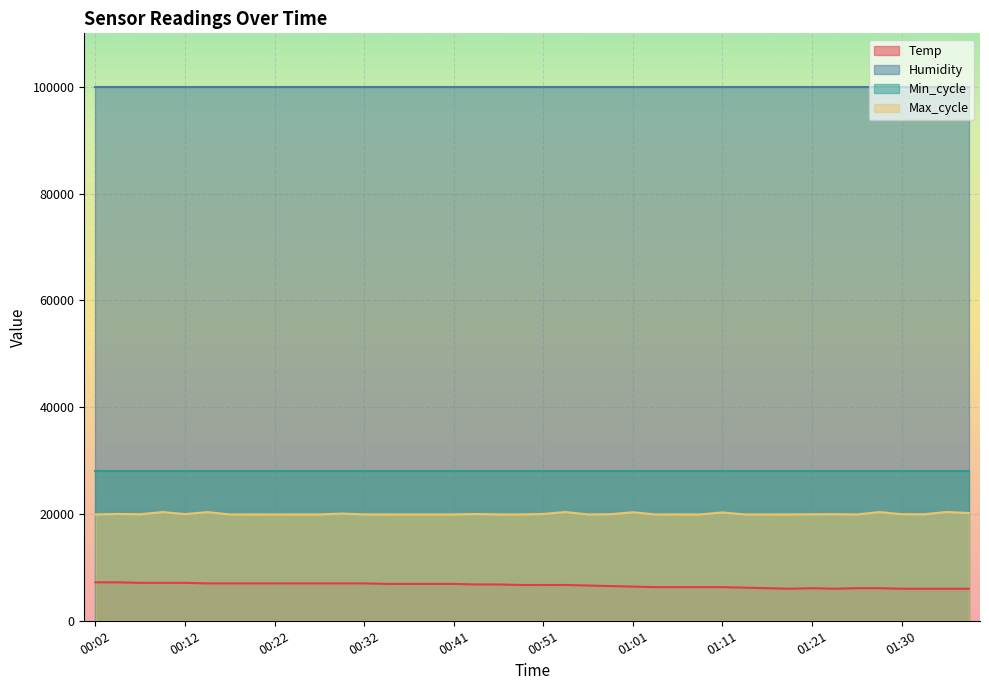

Is the value of Temp at 00:54 greater than the value of Max_cycle at 01:04?

No